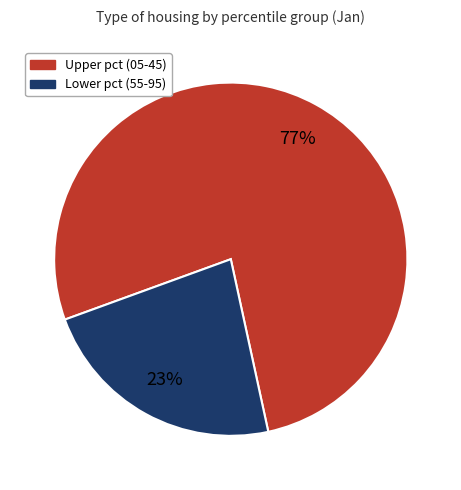

To the nearest percent, what is the average slice percentage?

50%